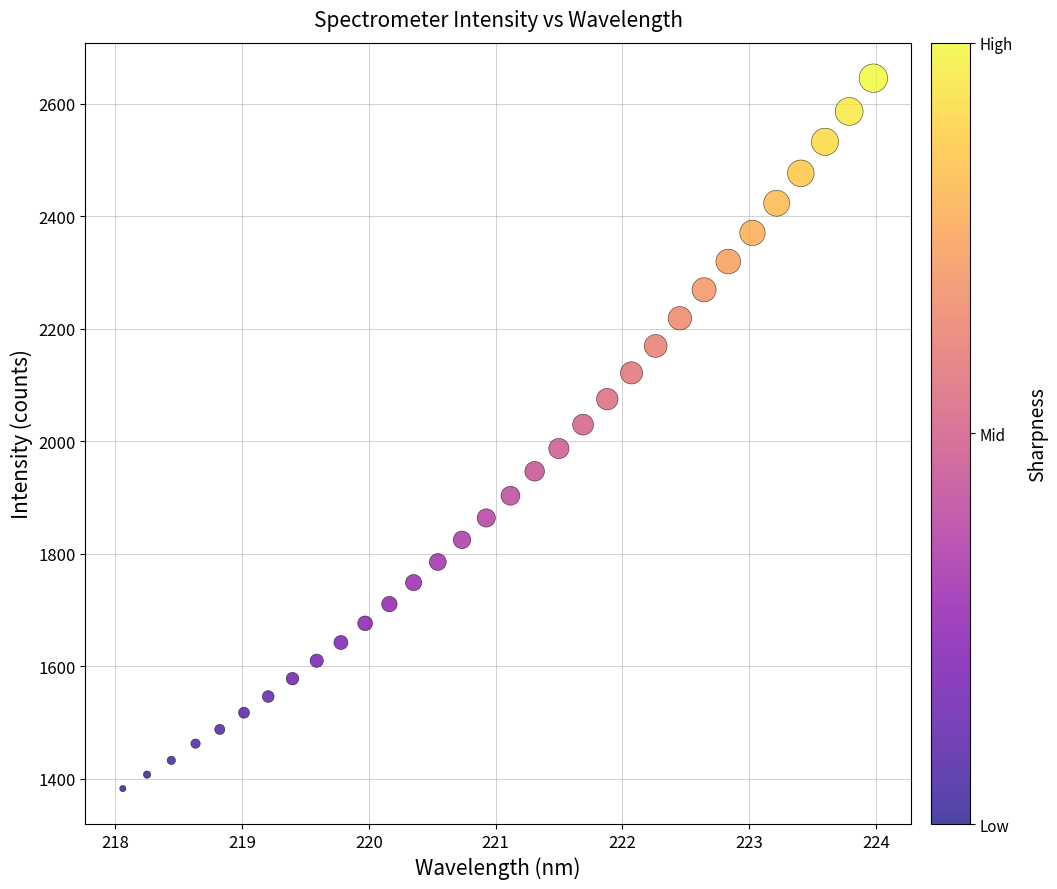

What is the range of X values (max minus min)?

5.9